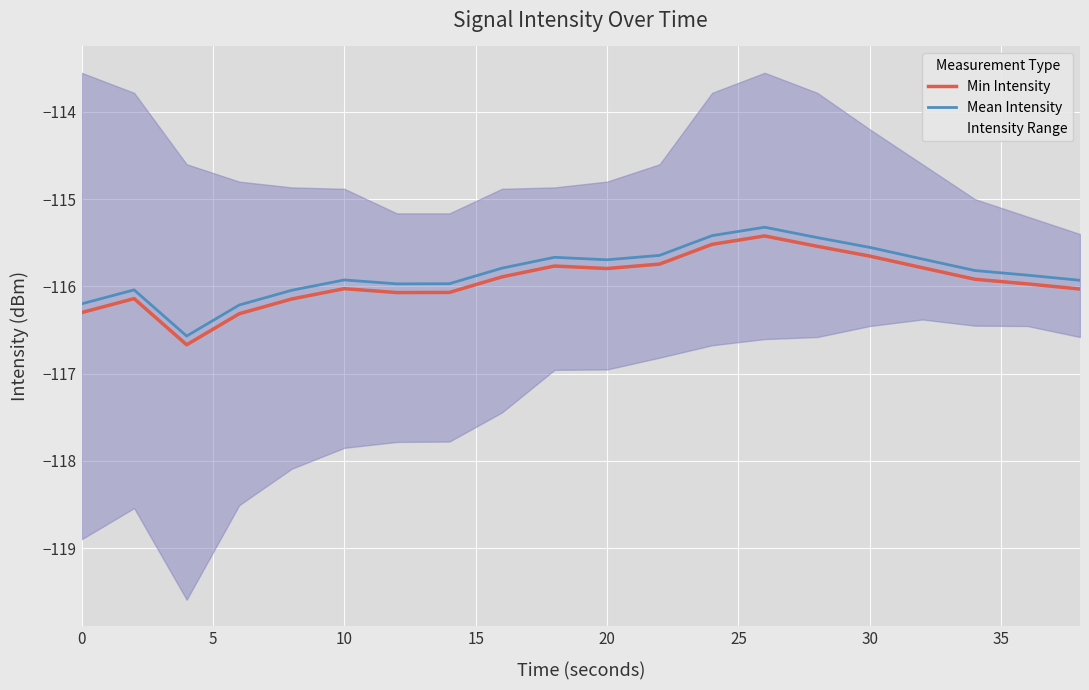

The value of Min Intensity at 10 is -63.4. True or false?

False